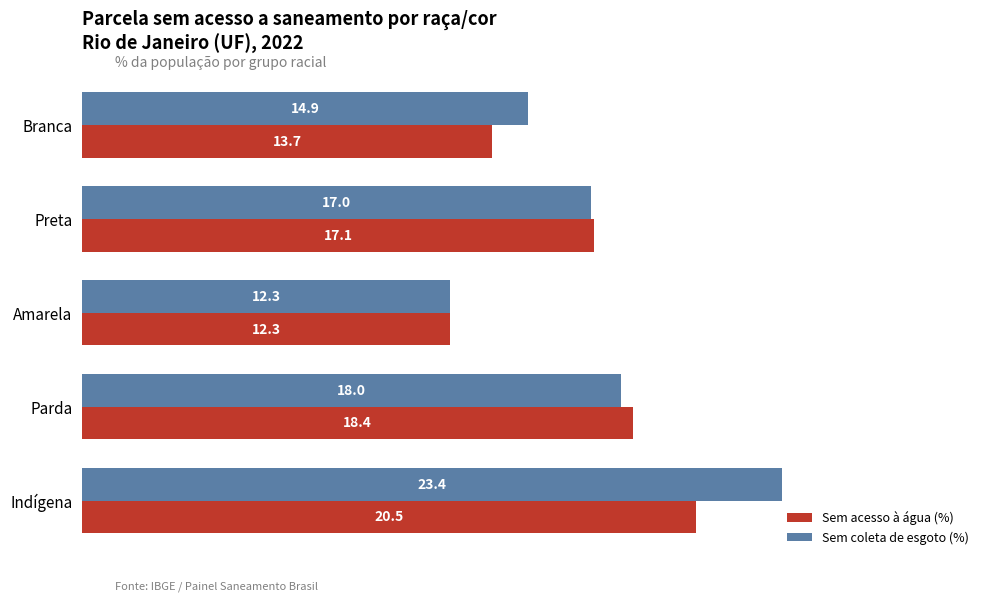

Which series has the largest range (max minus min)?

Sem coleta de esgoto (%)